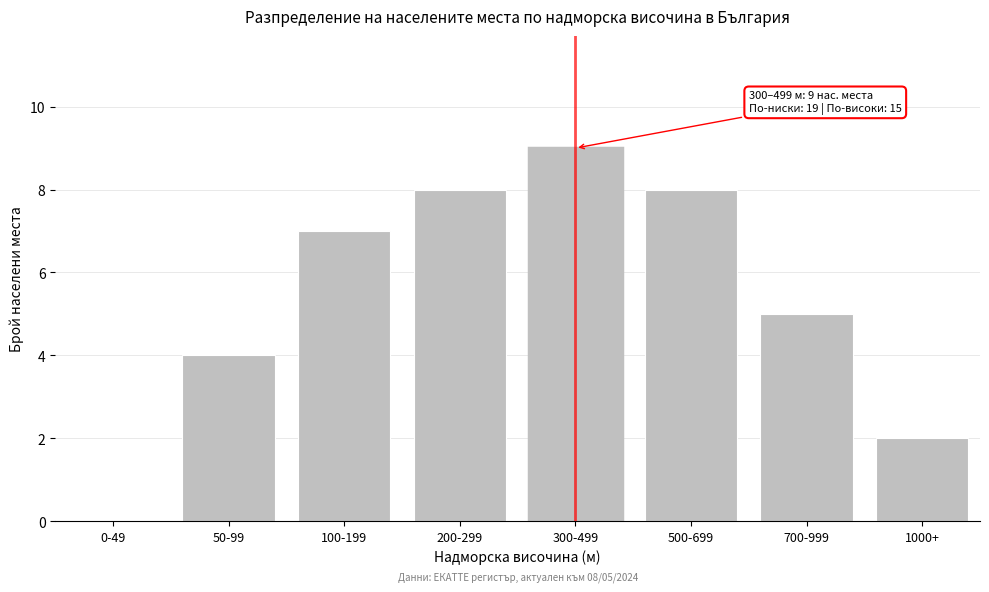

Reading left to right, what are all the values shown in this chart?

0-49=0	50-99=4	100-199=7	200-299=8	300-499=9	500-699=8	700-999=5	1000+=2